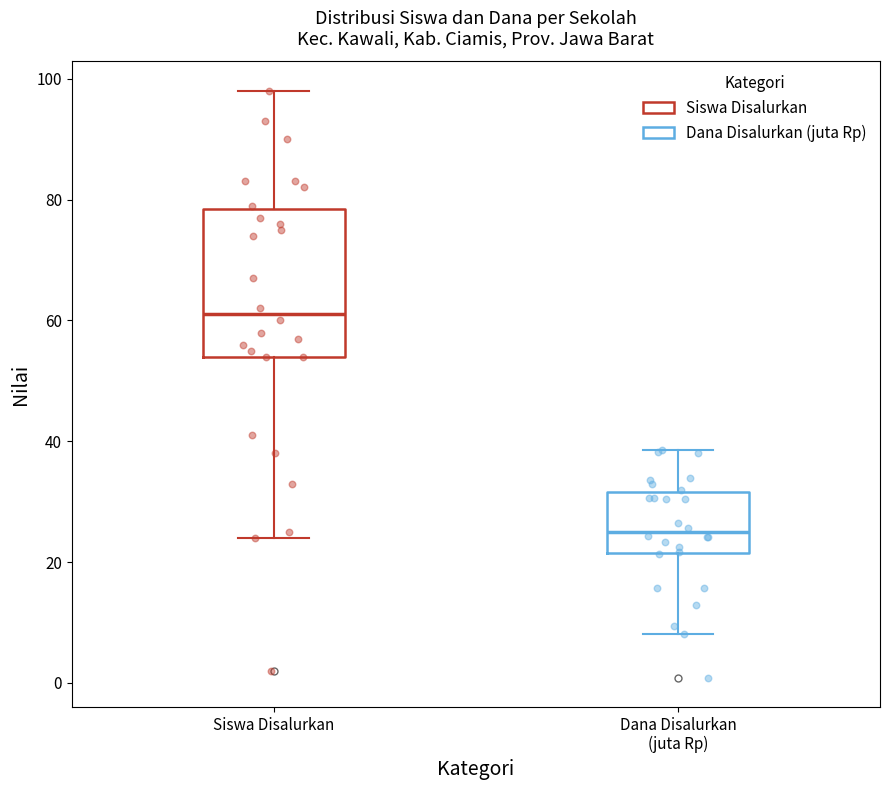

Reading left to right, transcribe this box plot: for each box, give where its median line is, the range the box spans, and where its two whiskers end, as read against the y-axis. The values are not printed on the chart, so give them approximately, as read against the axis.

Siswa Disalurkan: median 62, box 54 to 78, whiskers 24 to 98
Dana Disalurkan (juta Rp): median 24, box 22 to 32, whiskers 8 to 38